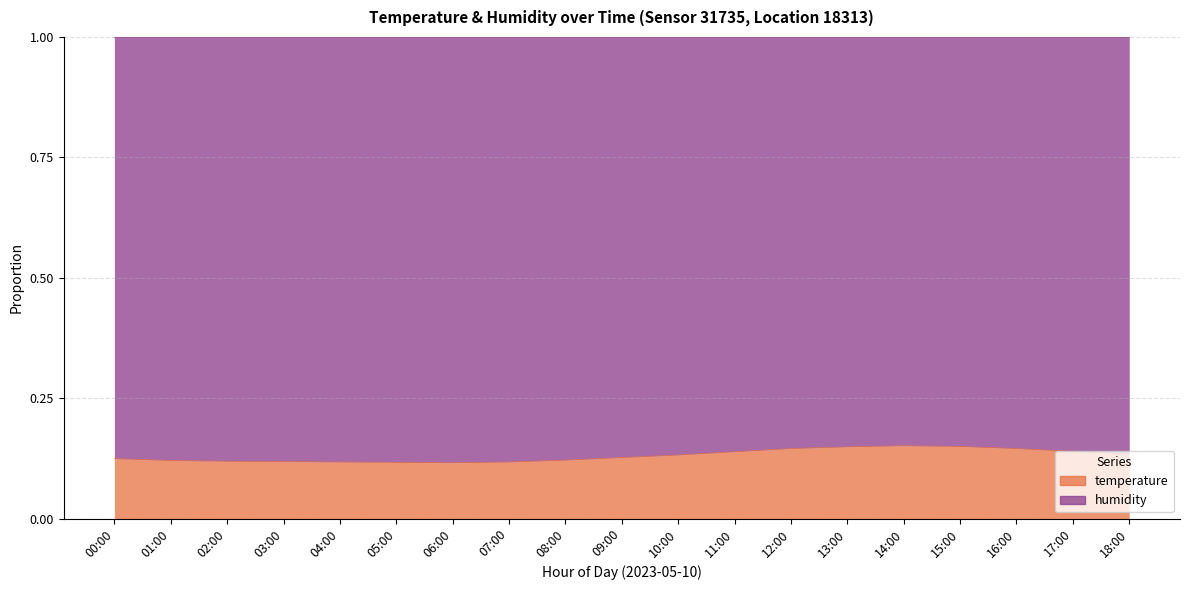

What is the sum of all values?

2.5